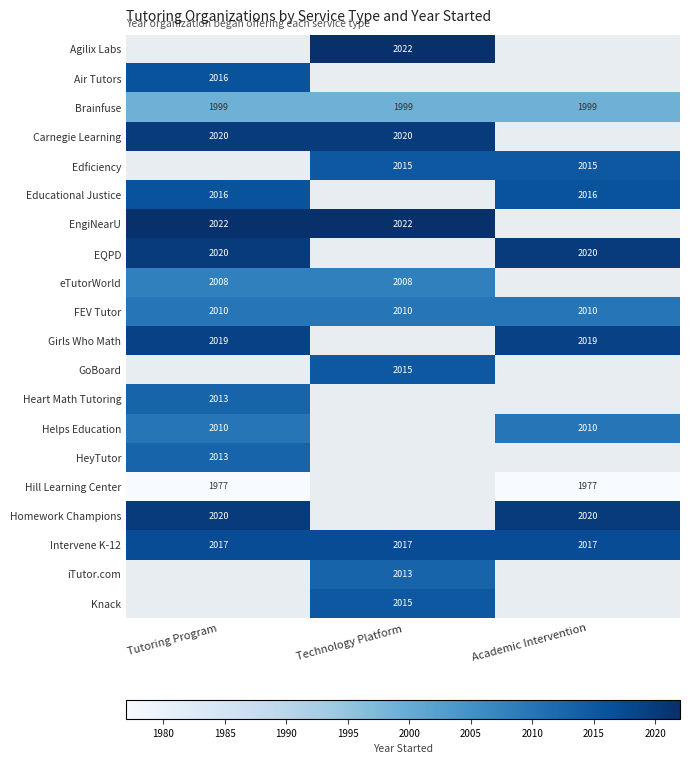

The value of EQPD at Academic Intervention is 3115. True or false?

False